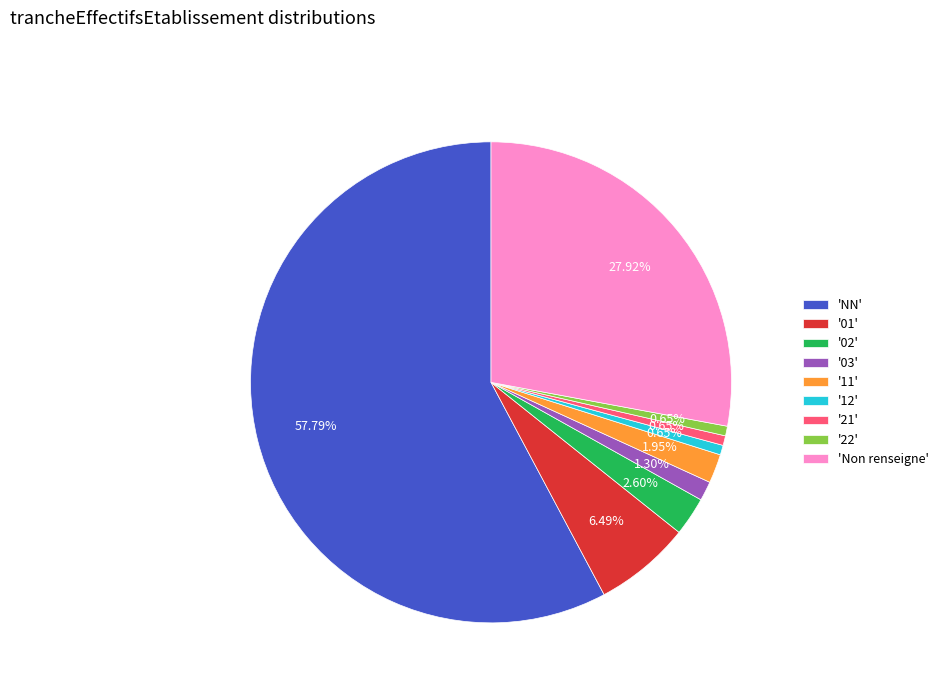

Which category has the biggest portion of the pie?

'NN'